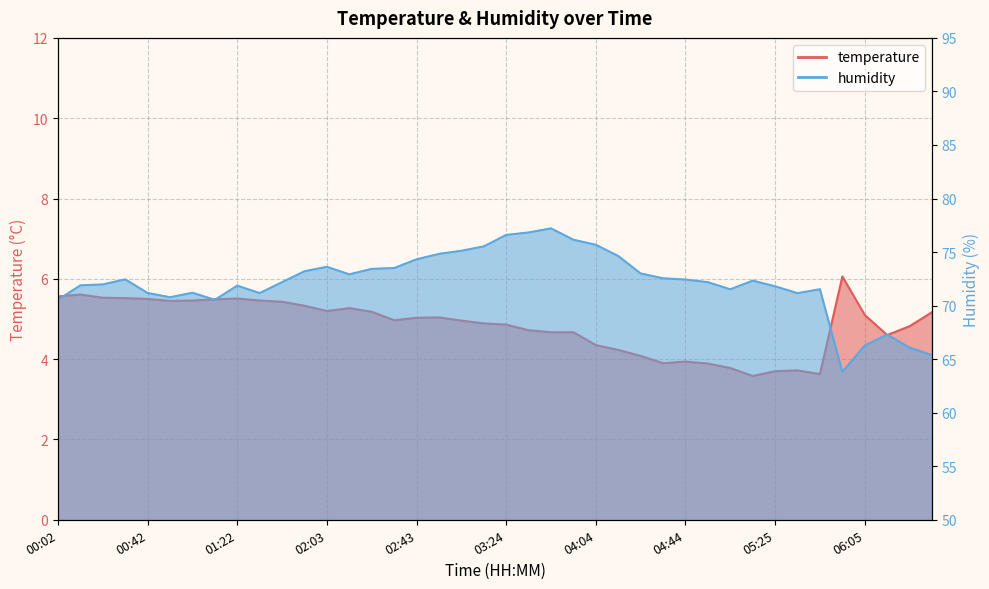

What is the approximate value of humidity at 00:42?

71.2